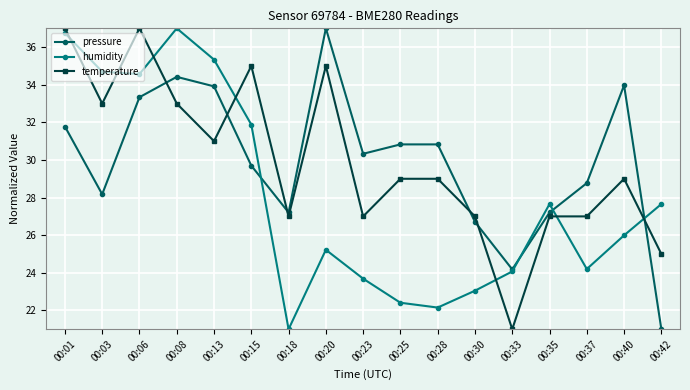

What are all the series names shown in the legend?

pressure, humidity, temperature